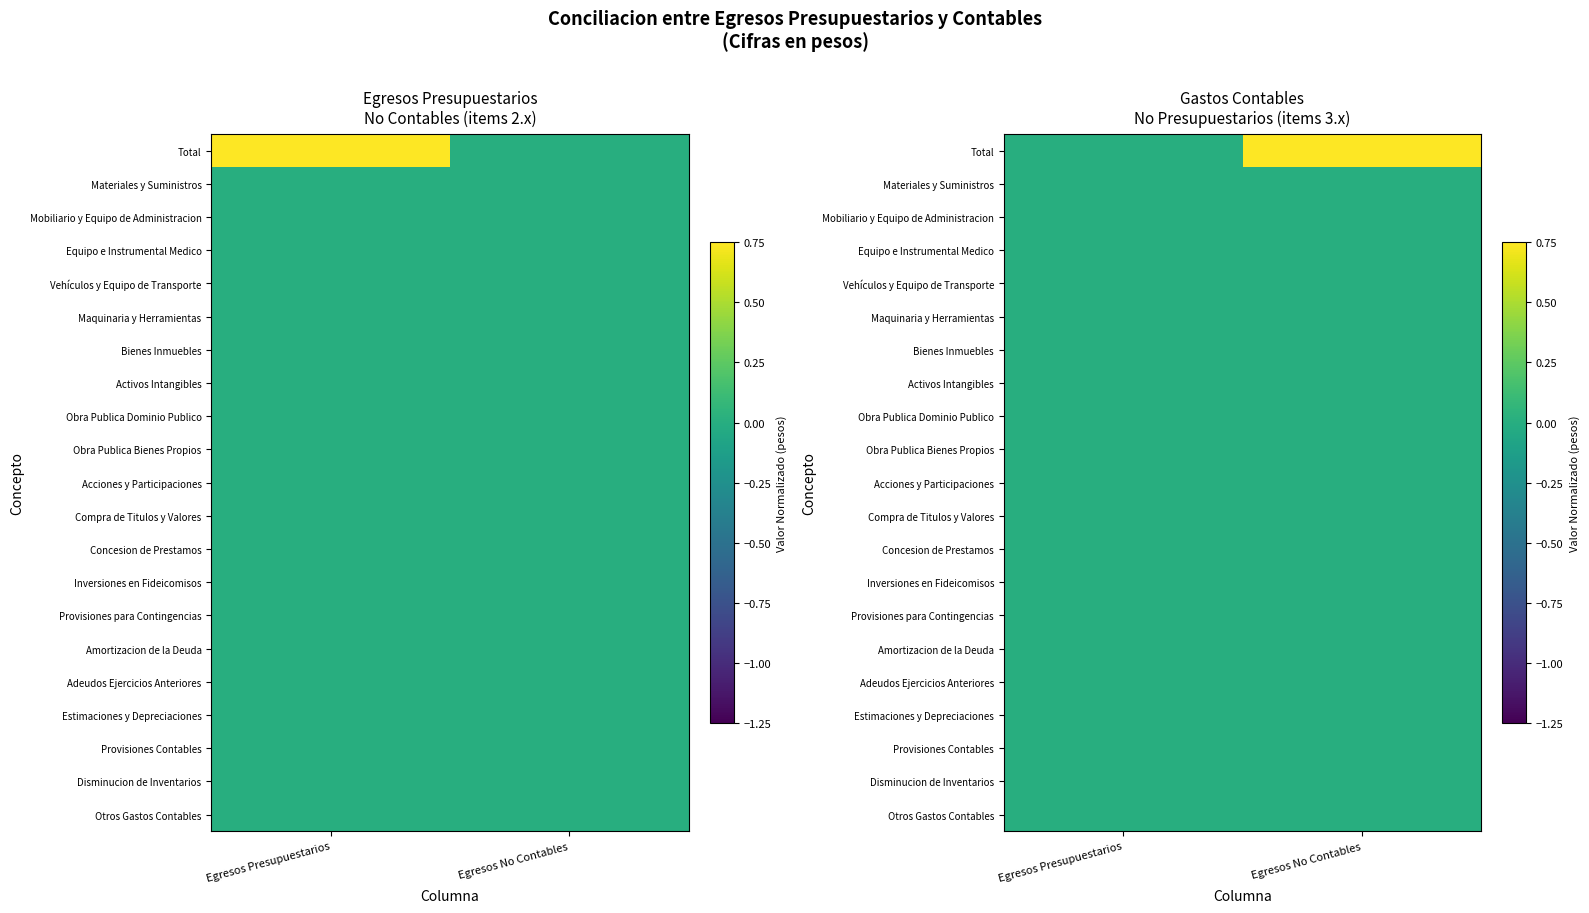

At which category is the sum across all series the highest?

Egresos No Contables